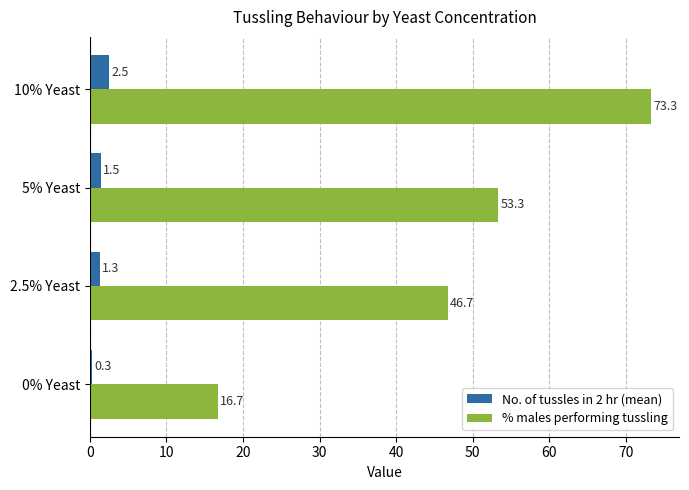

Which series has the widest spread of values?

% males performing tussling